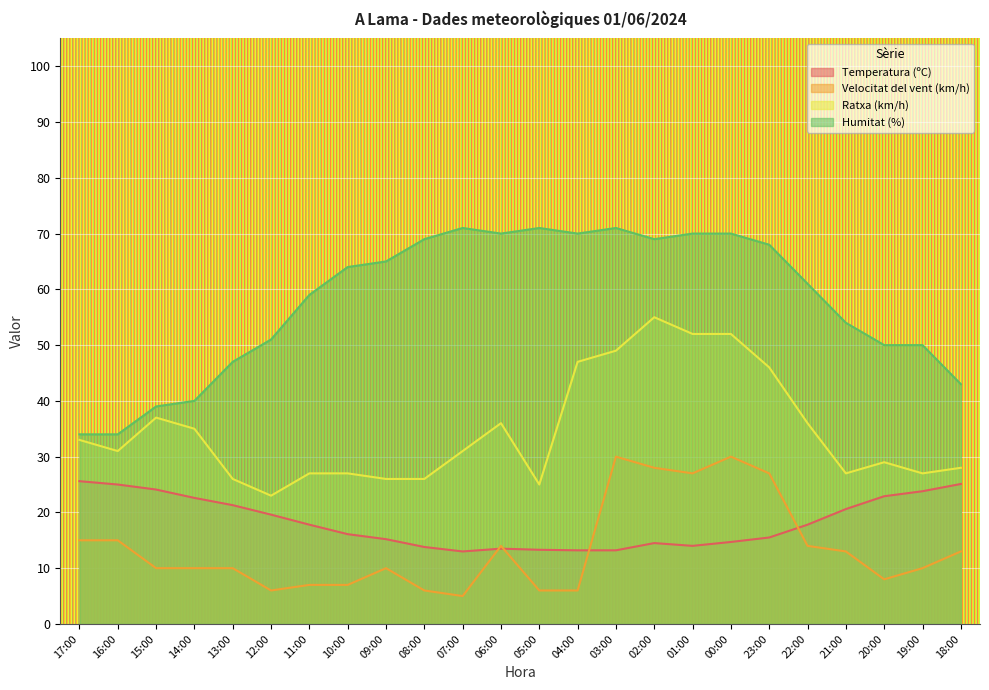

True or false: Humitat (%) and Ratxa (km/h) intersect in this chart.

False